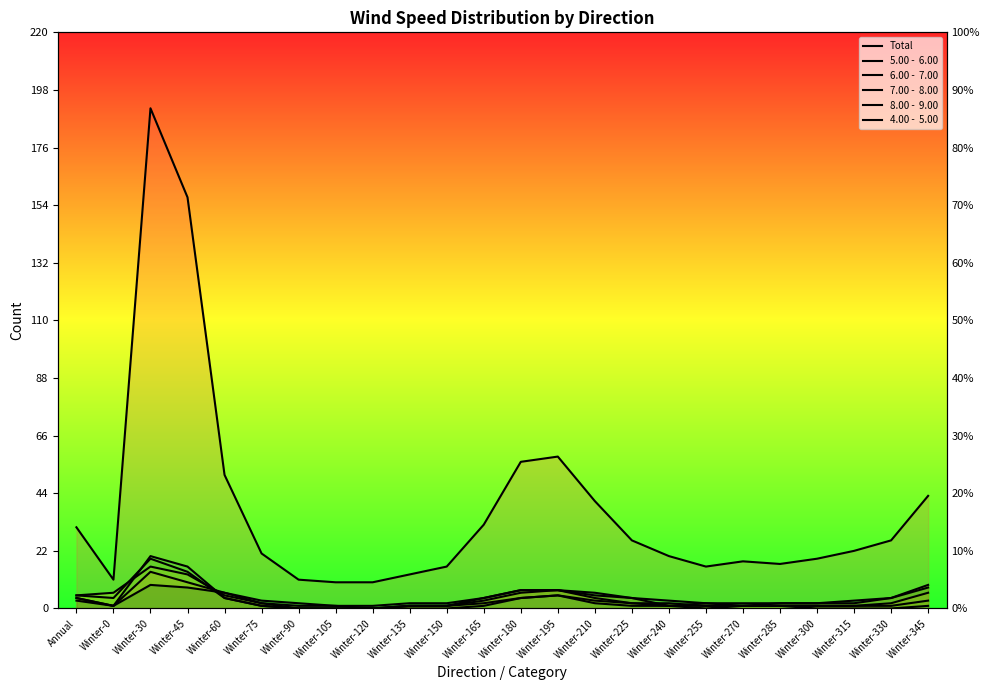

At which label does 4.00 -  5.00 reach its minimum?

Winter-0